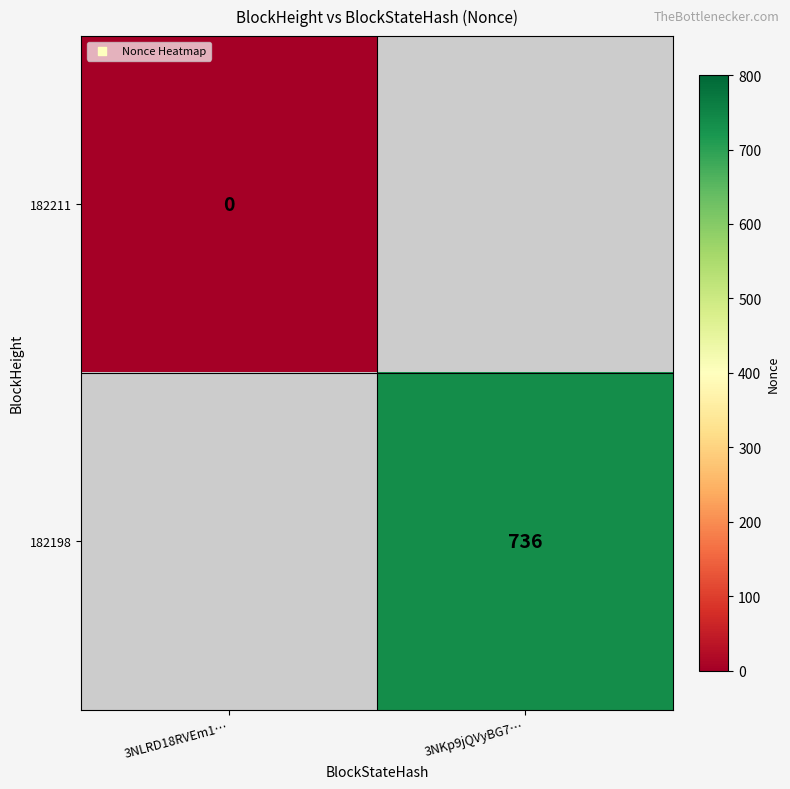

Is it true that 182198 equals 997 at 3NKp9jQVyBG7…?

False